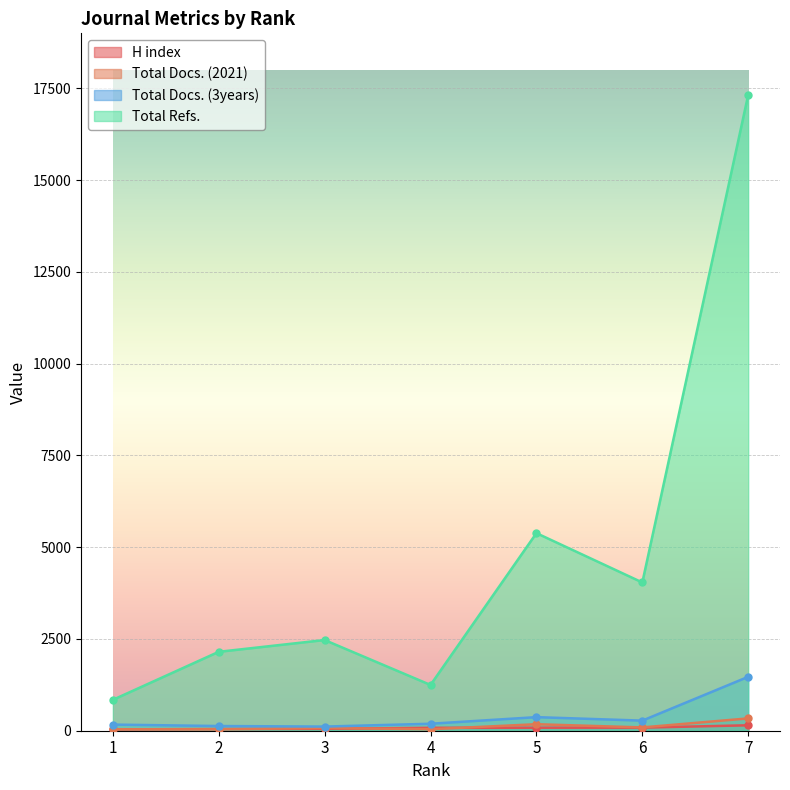

Is it true that Total Refs. equals 28635 at 7?

False